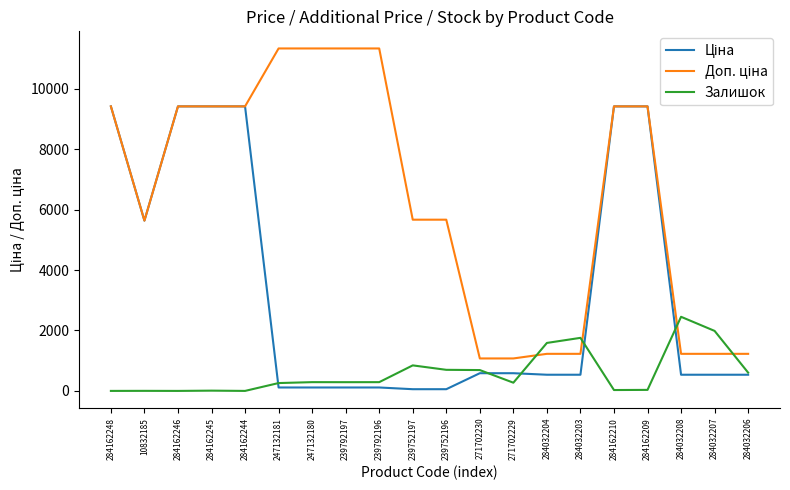

What is the difference between the highest and lowest values at 284032207?

1450.6